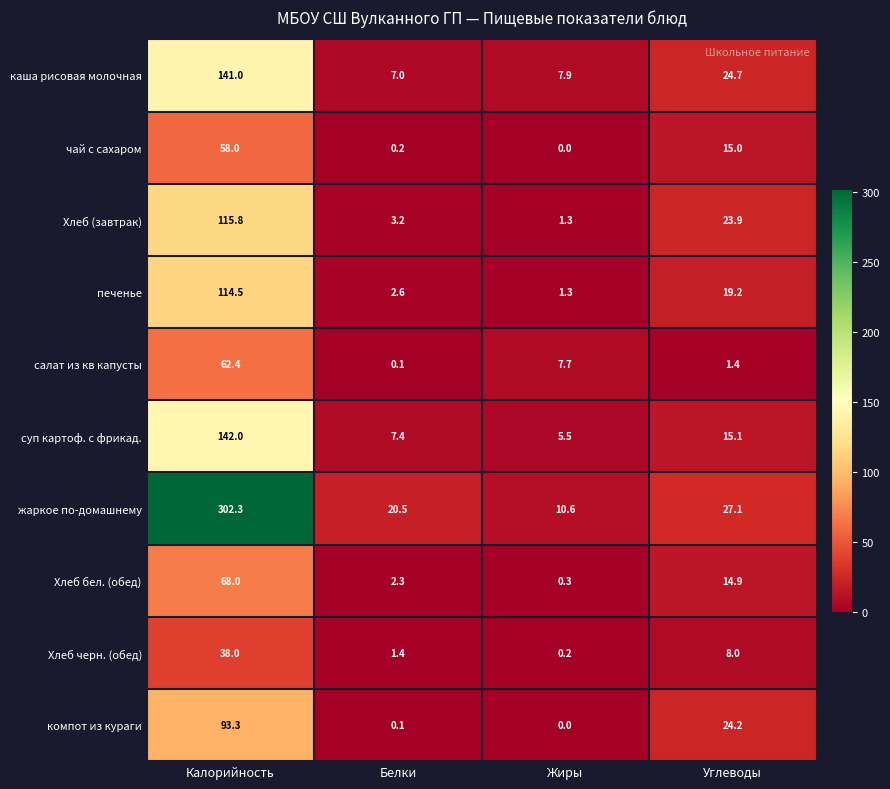

What is the lowest value of the каша рисовая молочная series?

7.0